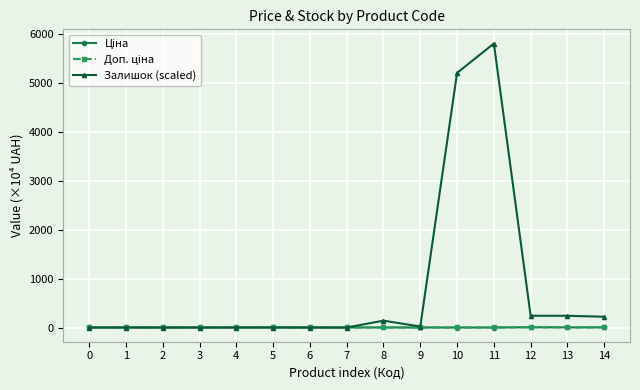

What is the difference between the maximum and minimum values in the Залишок (scaled) series?

5803.7